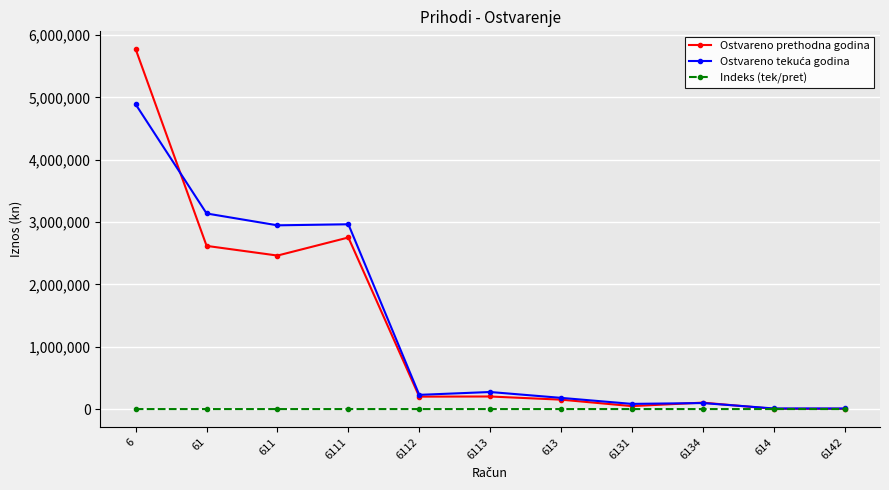

The value of Ostvareno prethodna godina at 6113 is 201753.0. True or false?

True